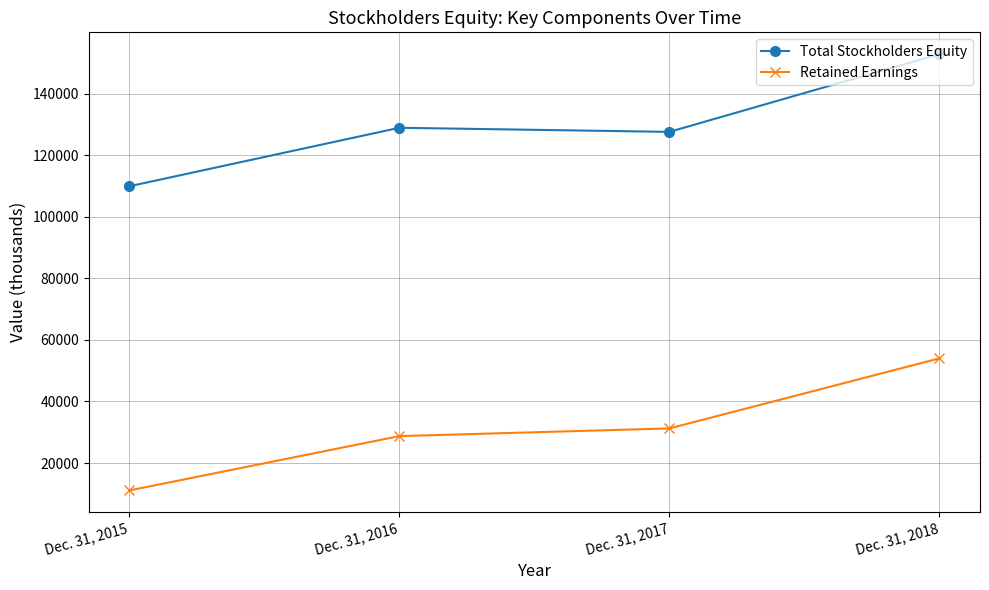

How many lines are shown in the chart?

2